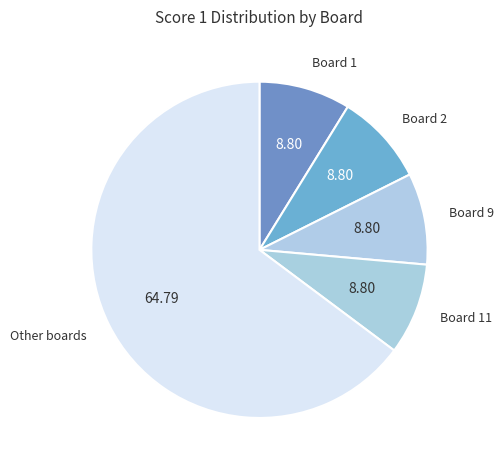

Count the number of slices in the pie.

5